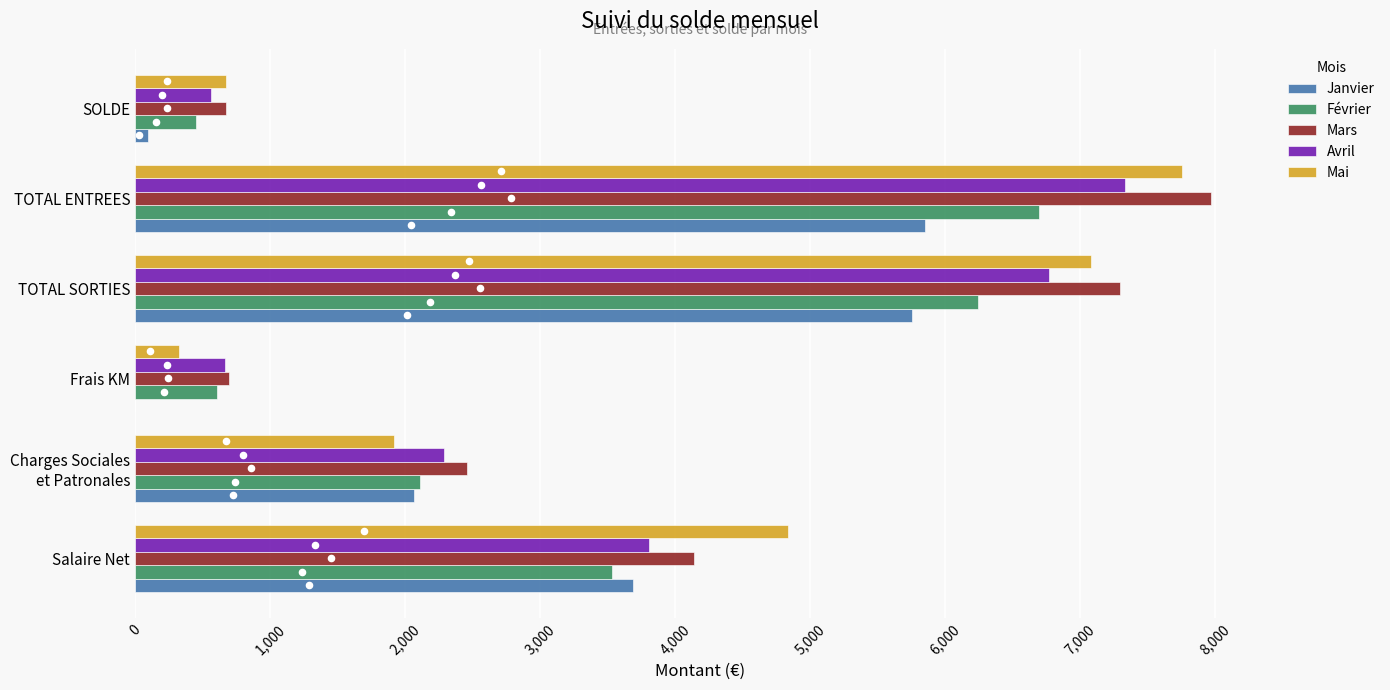

At how many categories does at least one series exceed 3575?

3